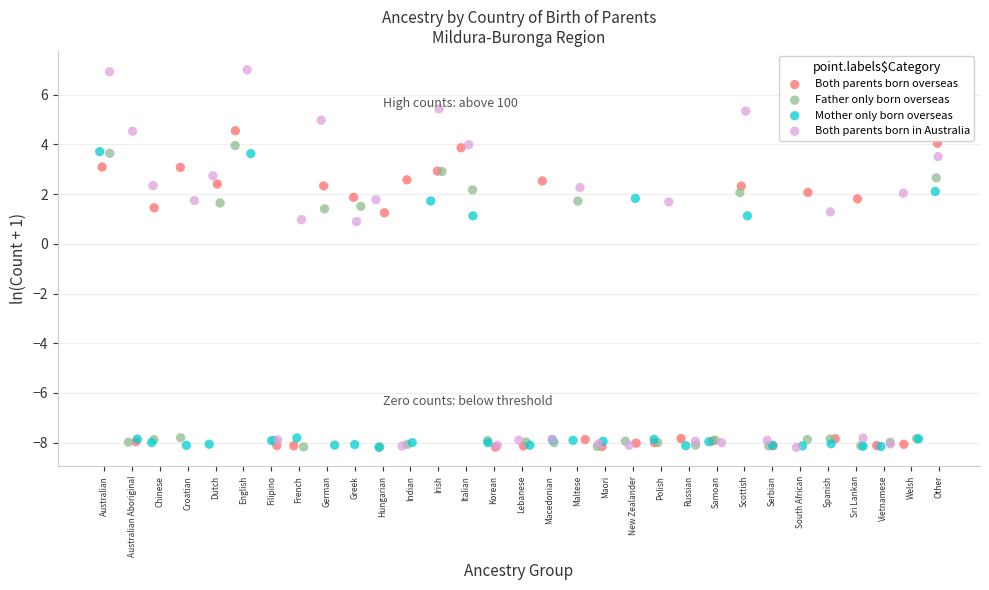

Which series has the widest spread of Y values?

Both parents born in Australia